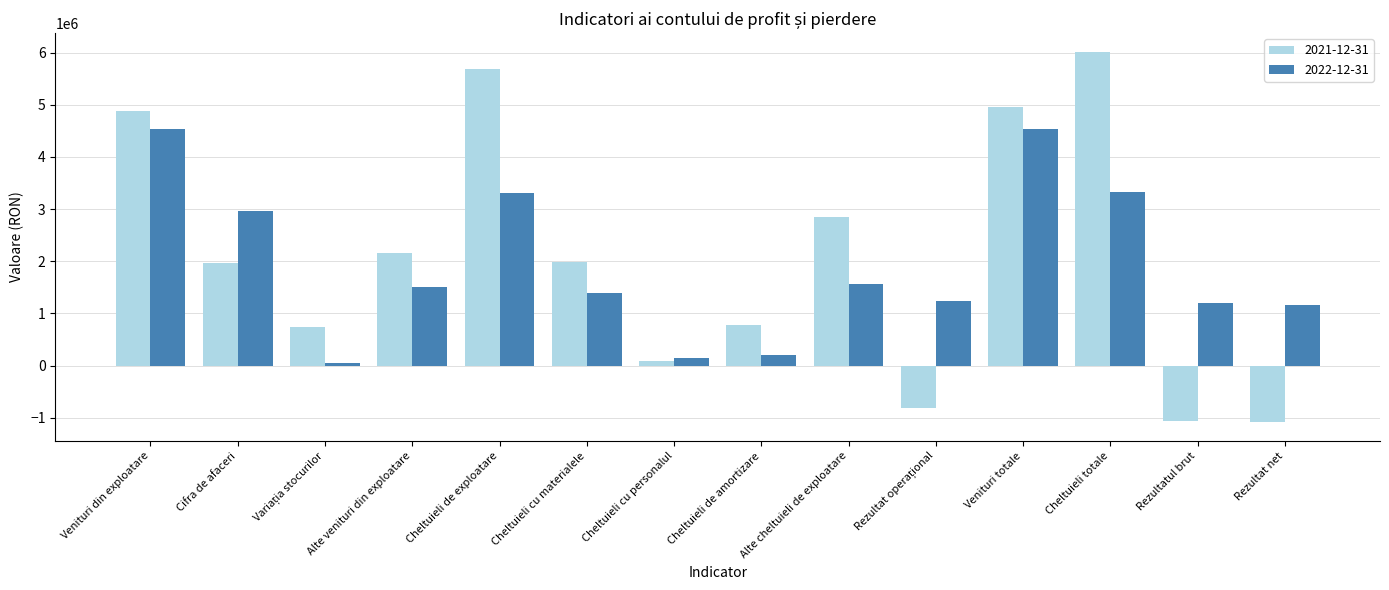

What is the minimum value for 2021-12-31?

-1089778